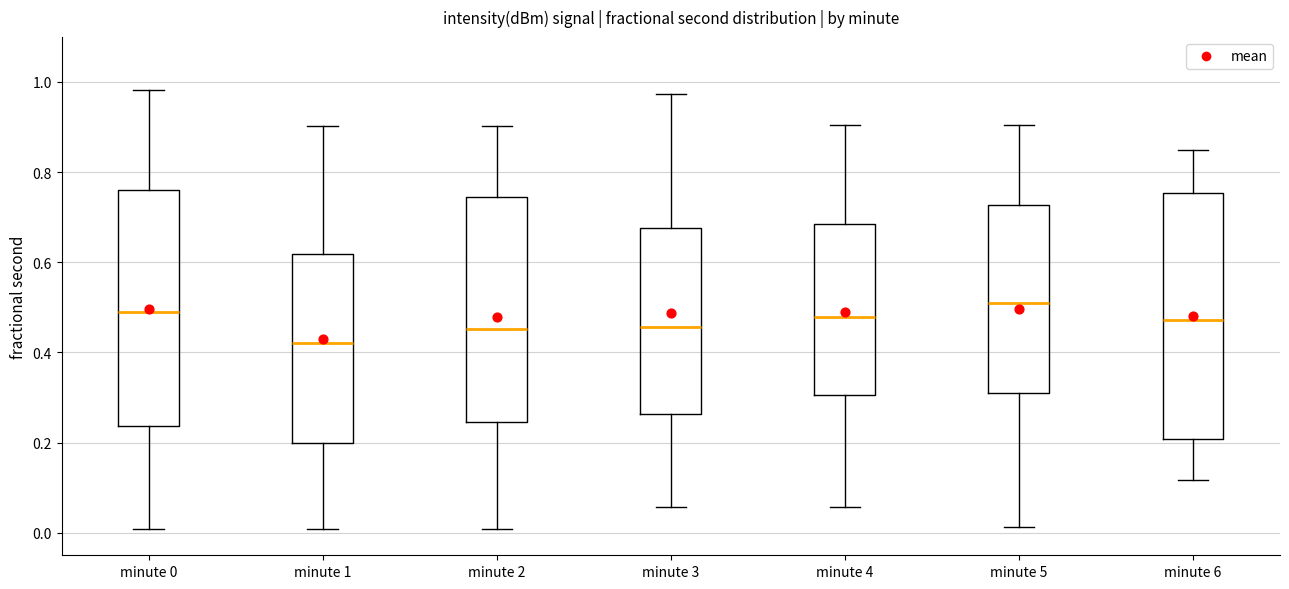

Which box is the tallest, from its lower edge to its upper edge?

minute 6